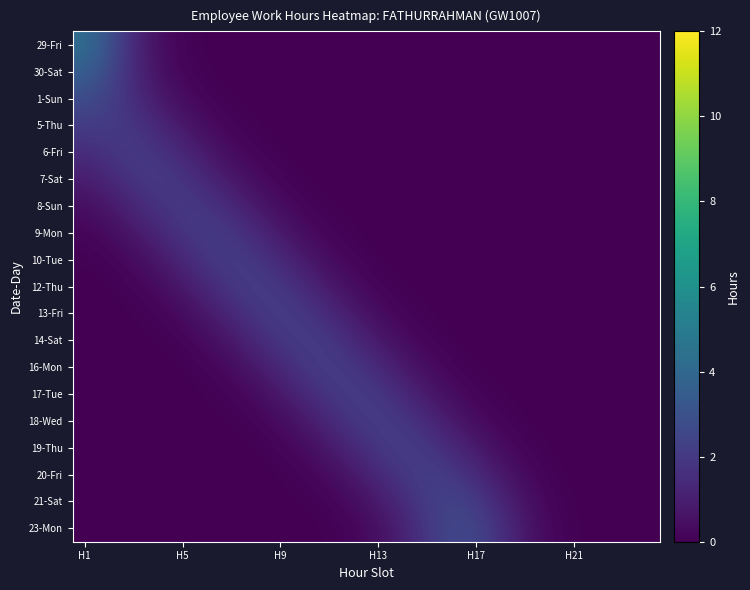

At which category is the sum across all series the highest?

H1